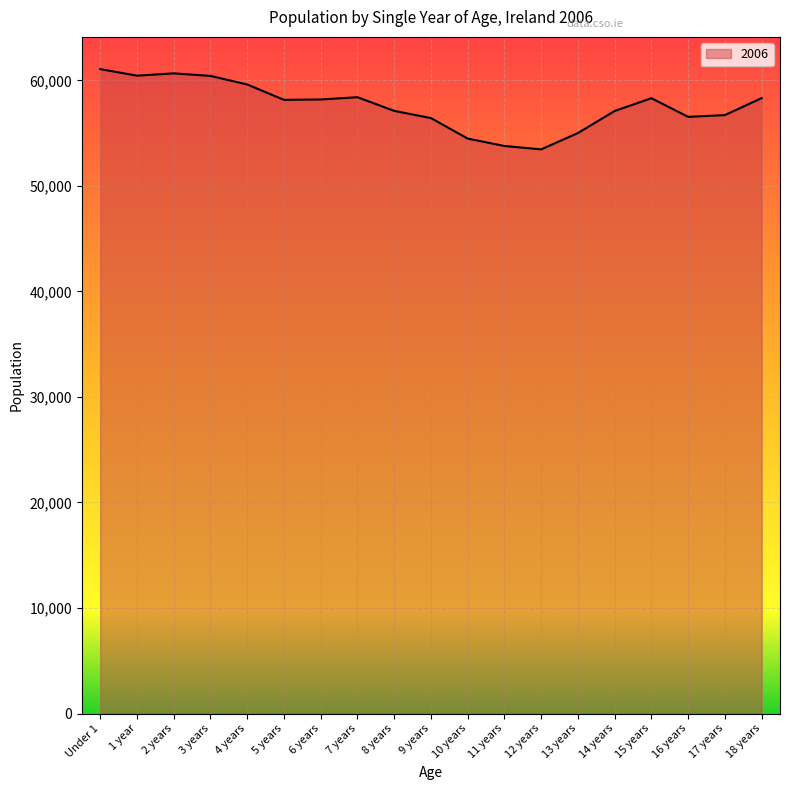

What is the minimum value shown in the chart?

53469